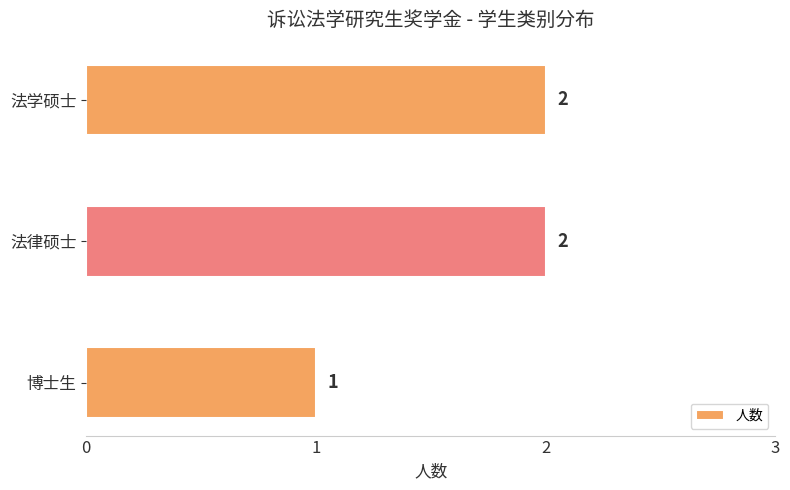

True or false: the data shows 2 at 法律硕士.

True